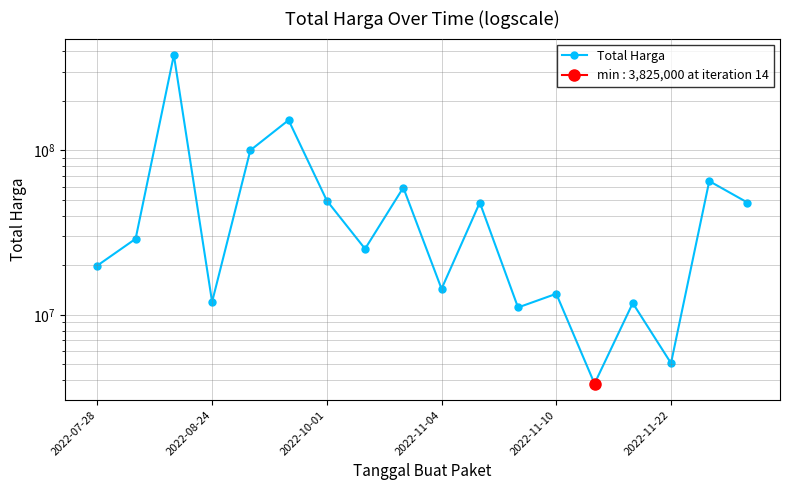

What position from the right is 2022-07-28?

18